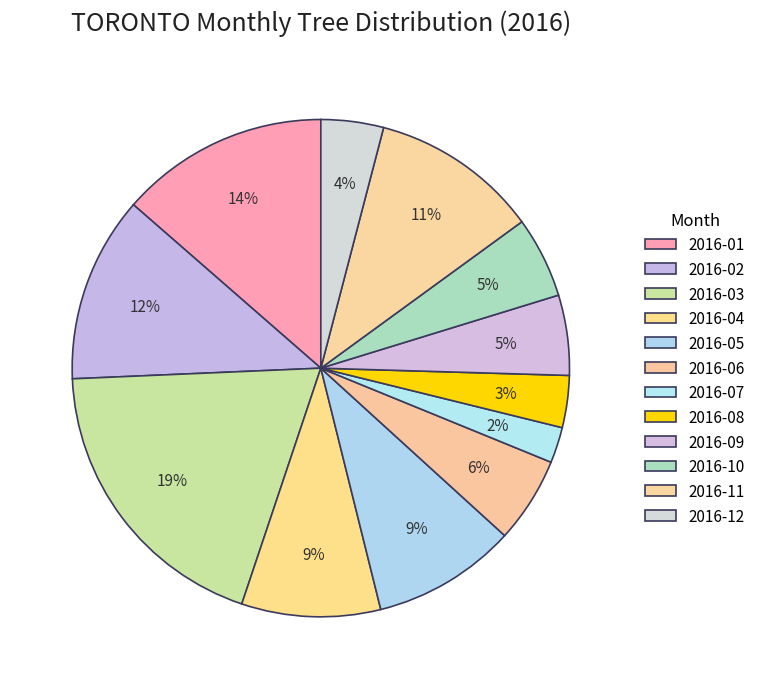

How many slices are in this pie chart?

12